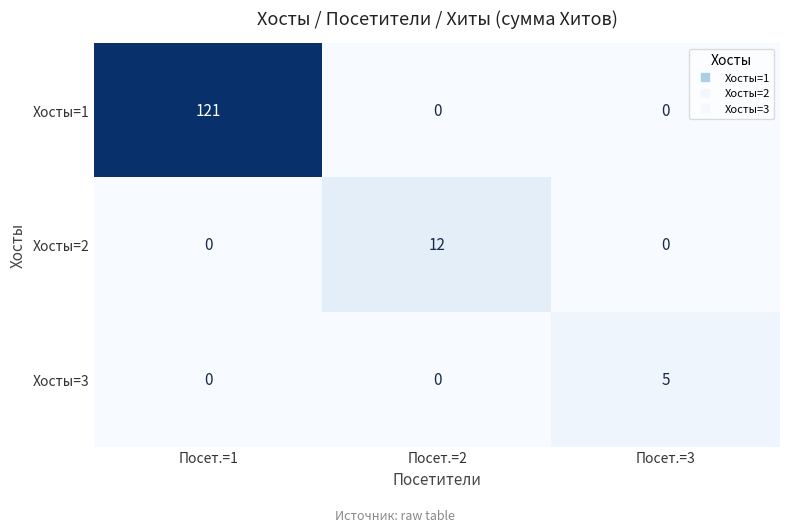

Is it true that Хосты=3 equals 0 at Посет.=1?

True